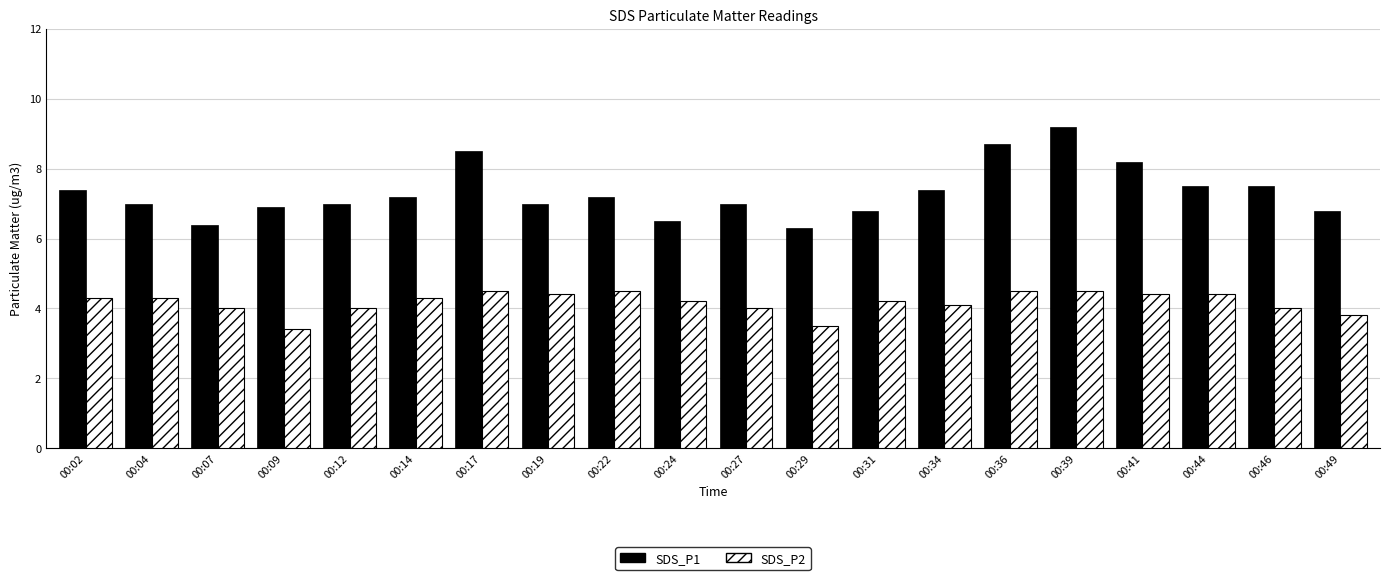

Rank the series by their maximum value, from lowest to highest.

SDS_P2, SDS_P1